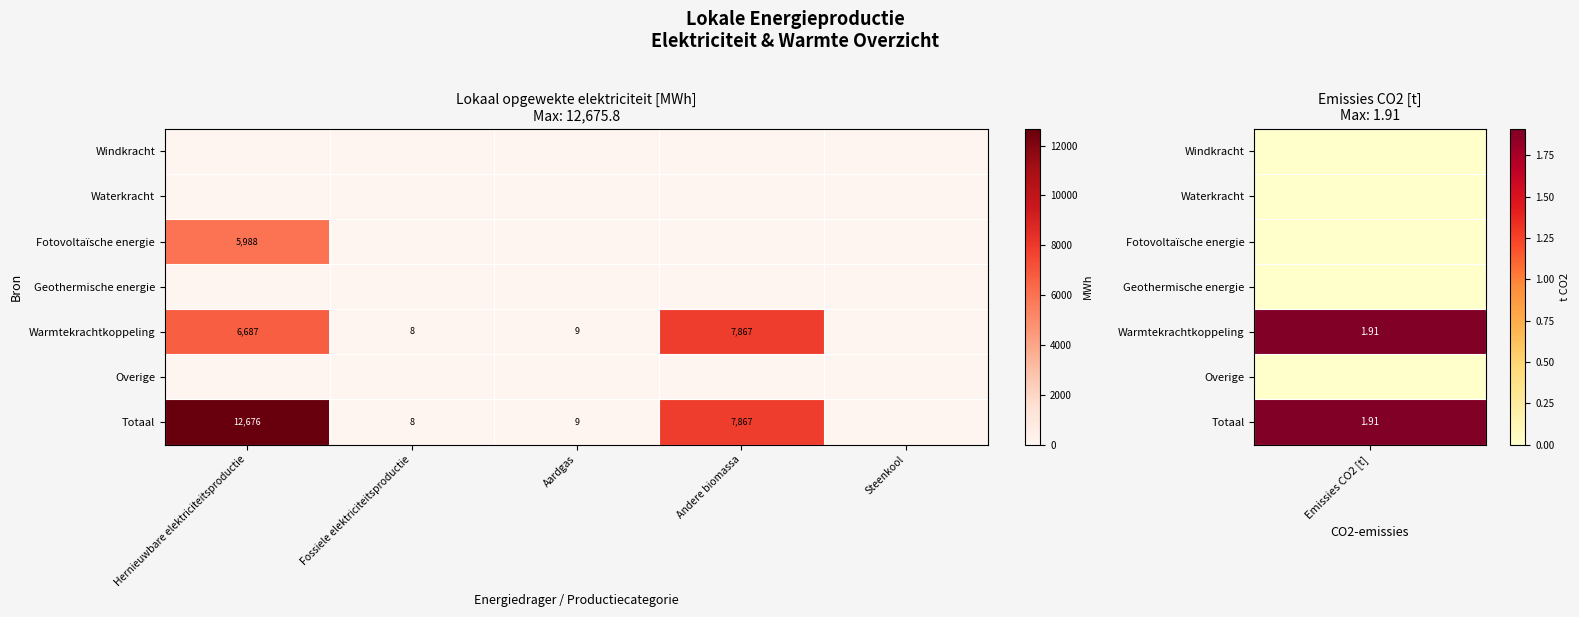

True or false: Warmtekrachtkoppeling has a value of 6687 at Hernieuwbare elektriciteitsproductie.

True